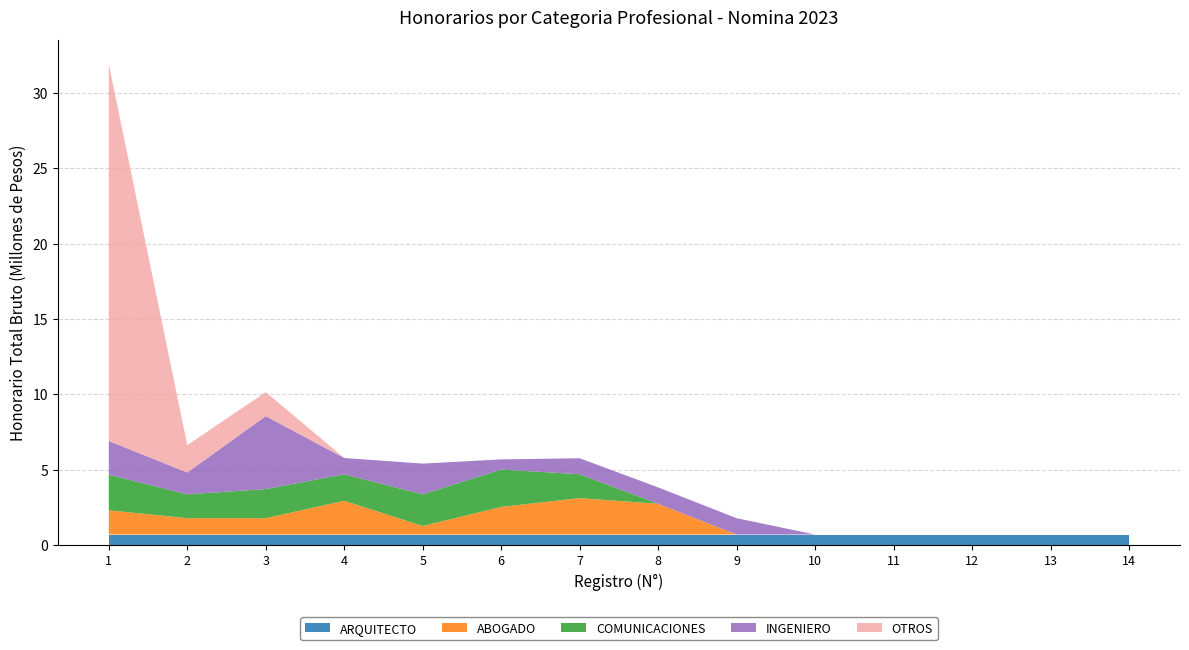

Reading left to right, extract all data points from this chart.

ARQUITECTO: 1=700000	2=700000	3=700000	4=700000	5=700000	6=700000	7=700000	8=700000	9=700000	10=700000	11=700000	12=700000	13=700000	14=700000
ABOGADO: 1=1608000	2=1085322	3=1085322	4=2240896	5=569800	6=1833053	7=2416921	8=2042165	9=0	10=0	11=0	12=0	13=0	14=0
COMUNICACIONES: 1=2358735	2=1582854	3=1930480	4=1752838	5=2093198	6=2480800	7=1582854	8=0	9=0	10=0	11=0	12=0	13=0	14=0
INGENIERO: 1=2240896	2=1448197	3=4837918	4=1085322	5=2042816	6=671400	7=1062051	8=1085322	9=1085322	10=0	11=0	12=0	13=0	14=0
OTROS: 1=25000000	2=1812691	3=1595422	4=0	5=0	6=0	7=0	8=0	9=0	10=0	11=0	12=0	13=0	14=0